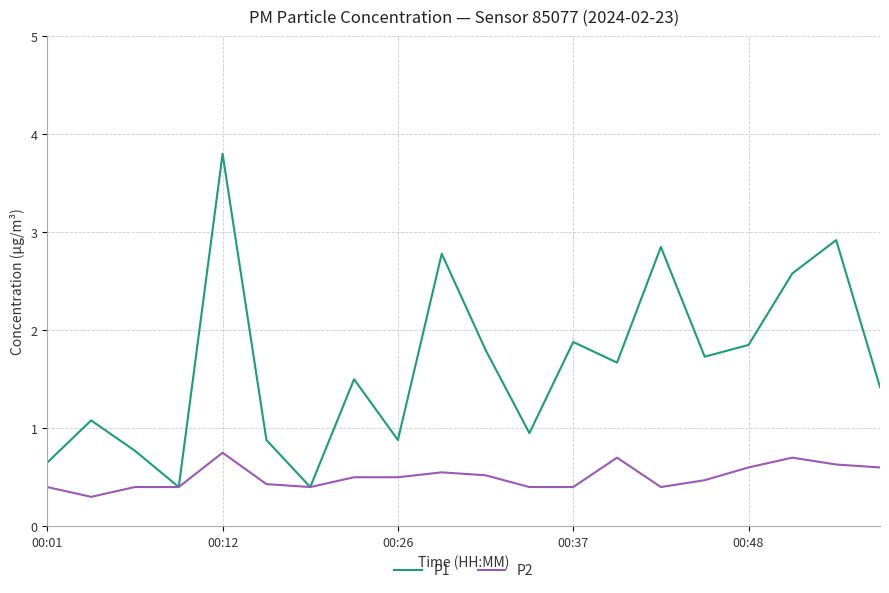

What is the highest value of the P1 series?

3.8